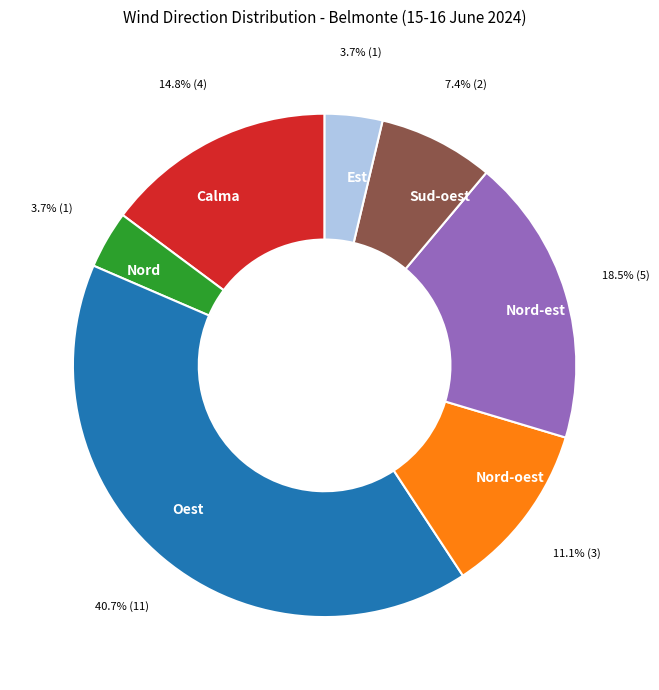

What is the ratio of the value at Nord-est to the value at Est?

5.0